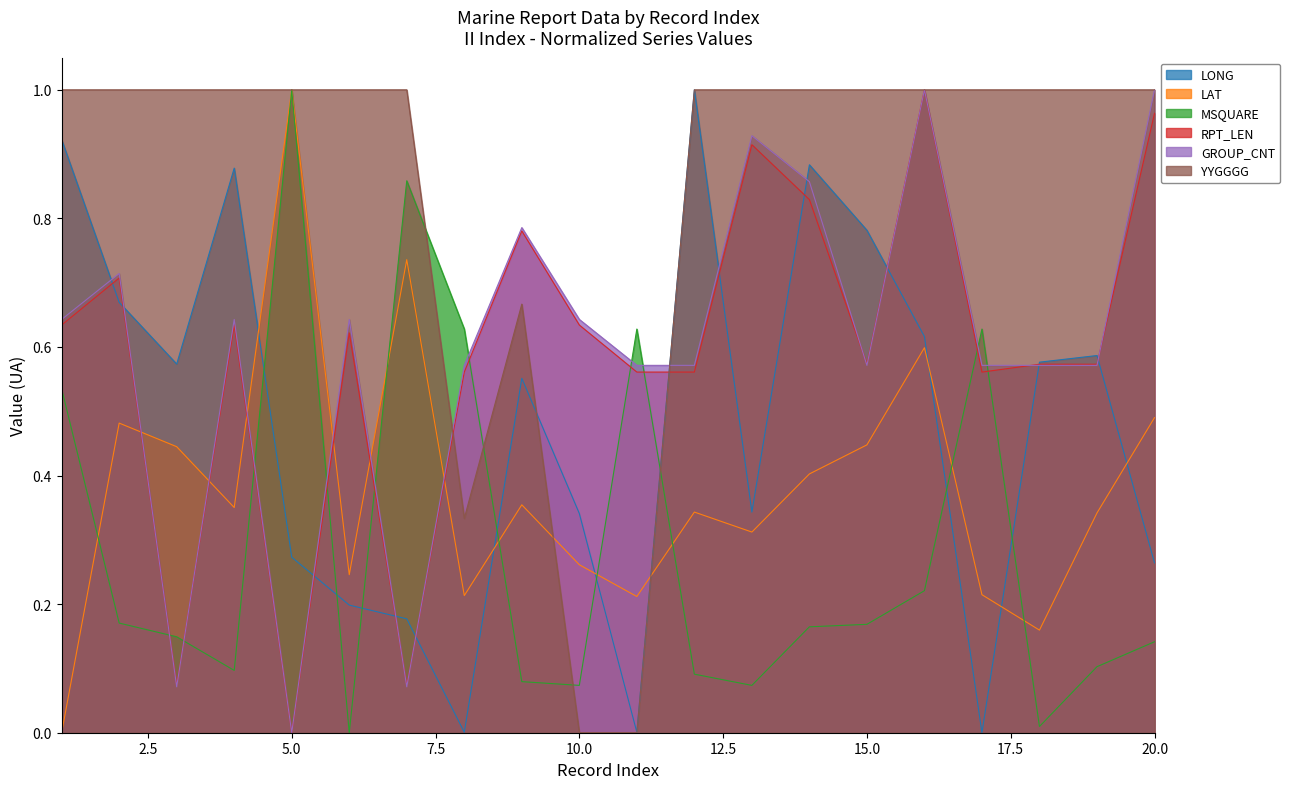

How many lines are shown in the chart?

6